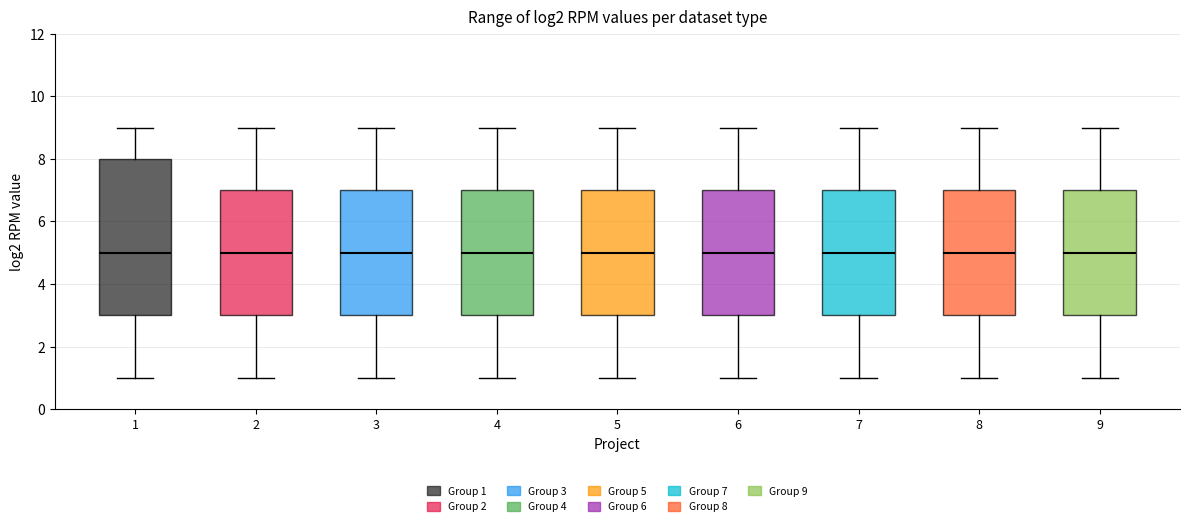

Reading left to right, read every box against the y-axis: the position of its median line, the range the box covers, and the ends of its whiskers. The values are not printed on the chart, so give them approximately, as read against the axis.

1: median 5, box 3 to 8, whiskers 1 to 9
2: median 5, box 3 to 7, whiskers 1 to 9
3: median 5, box 3 to 7, whiskers 1 to 9
4: median 5, box 3 to 7, whiskers 1 to 9
5: median 5, box 3 to 7, whiskers 1 to 9
6: median 5, box 3 to 7, whiskers 1 to 9
7: median 5, box 3 to 7, whiskers 1 to 9
8: median 5, box 3 to 7, whiskers 1 to 9
9: median 5, box 3 to 7, whiskers 1 to 9